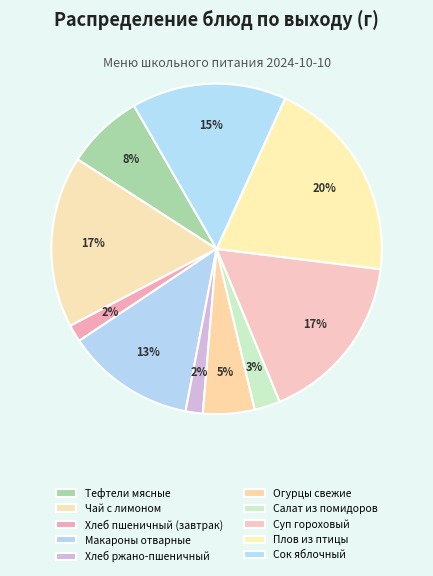

To the nearest percent, what is the difference between the largest and smallest slice percentages?

18%